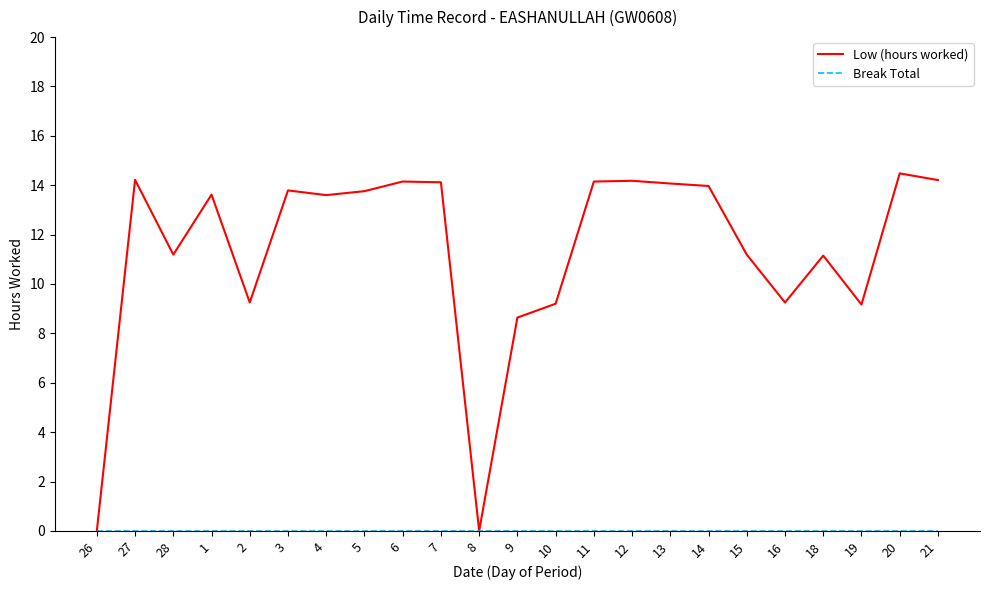

Between 1 and 16, which series saw the biggest shift?

Low (hours worked)